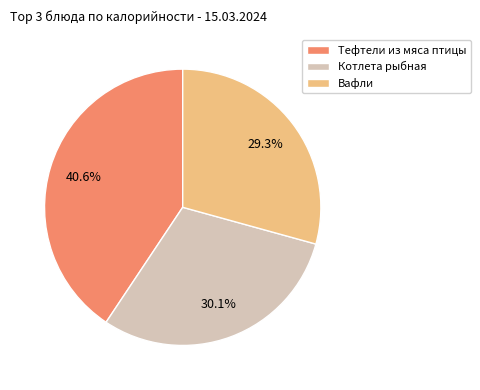

Which has a higher value, Вафли or Котлета рыбная?

Котлета рыбная